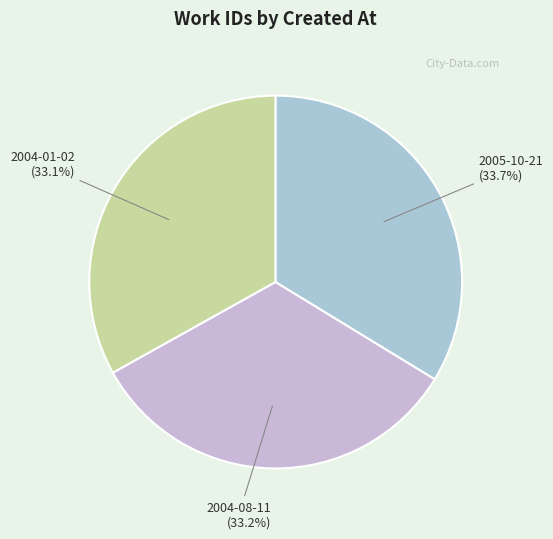

Between 2005-10-21 and 2004-08-11, which is larger?

2005-10-21